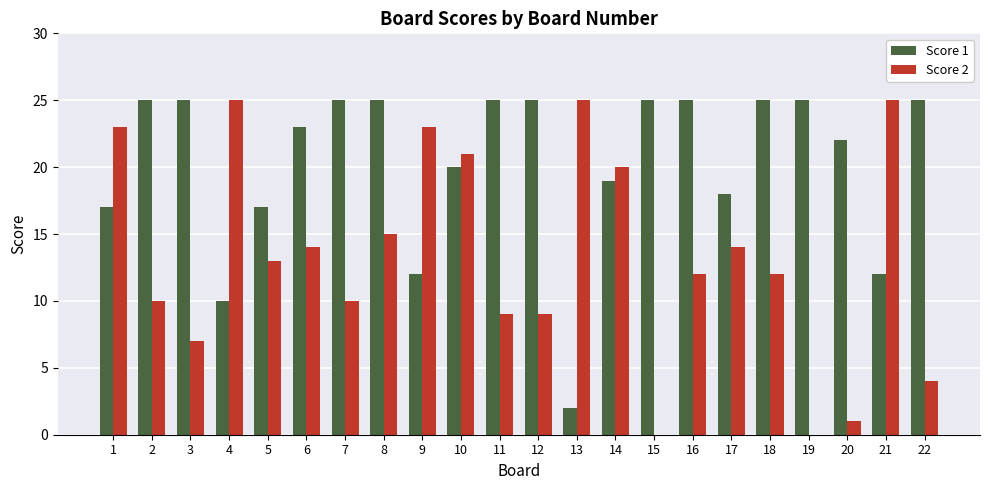

What are all the series names shown in the legend?

Score 1, Score 2